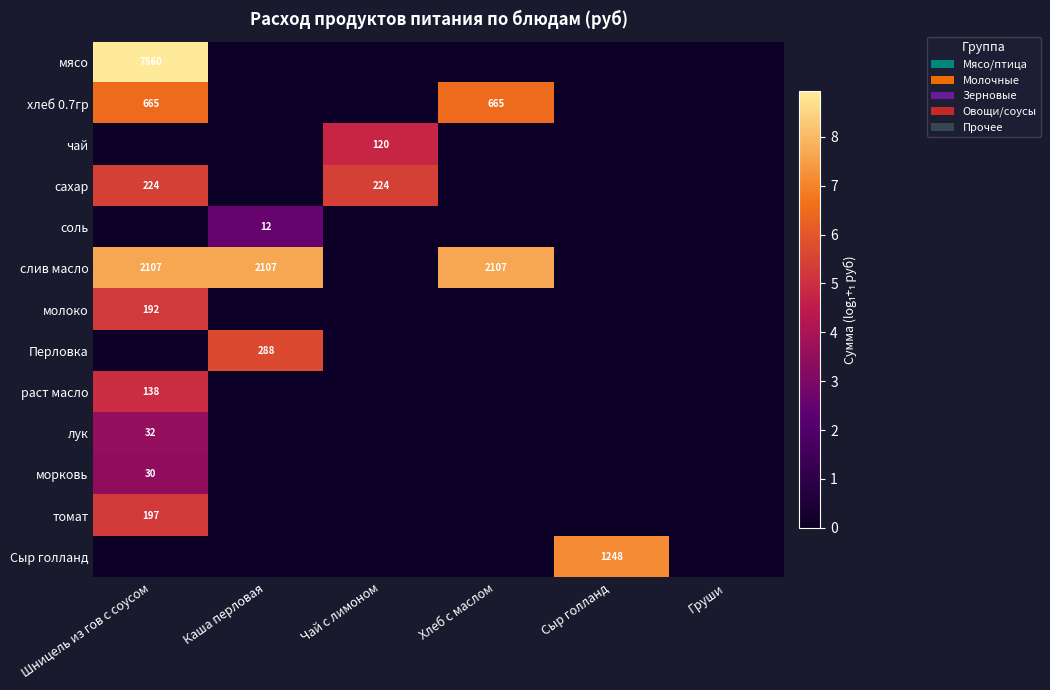

The value of слив масло at Каша перловая is 2107. True or false?

True